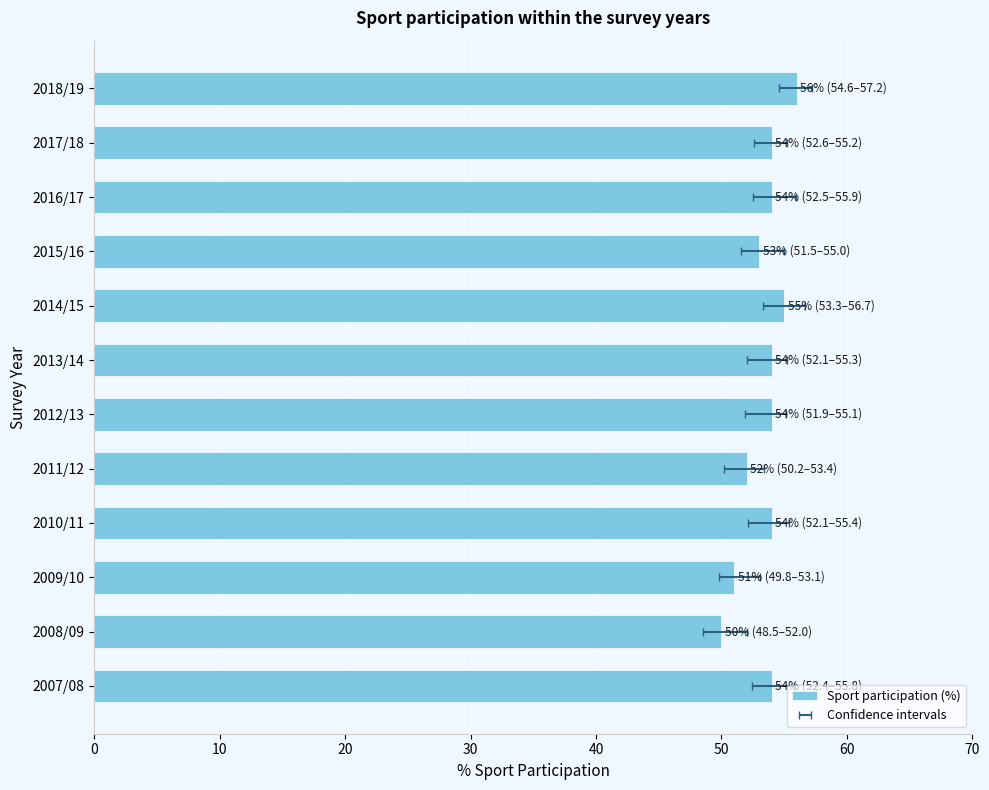

Is it true that the value at 2011/12 is 52?

True